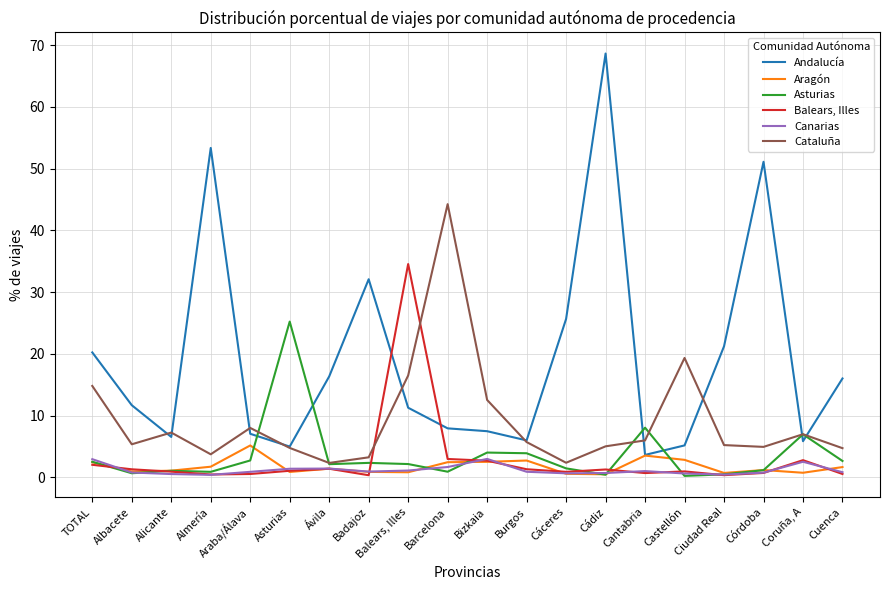

At which category is the sum across all series the highest?

Cádiz